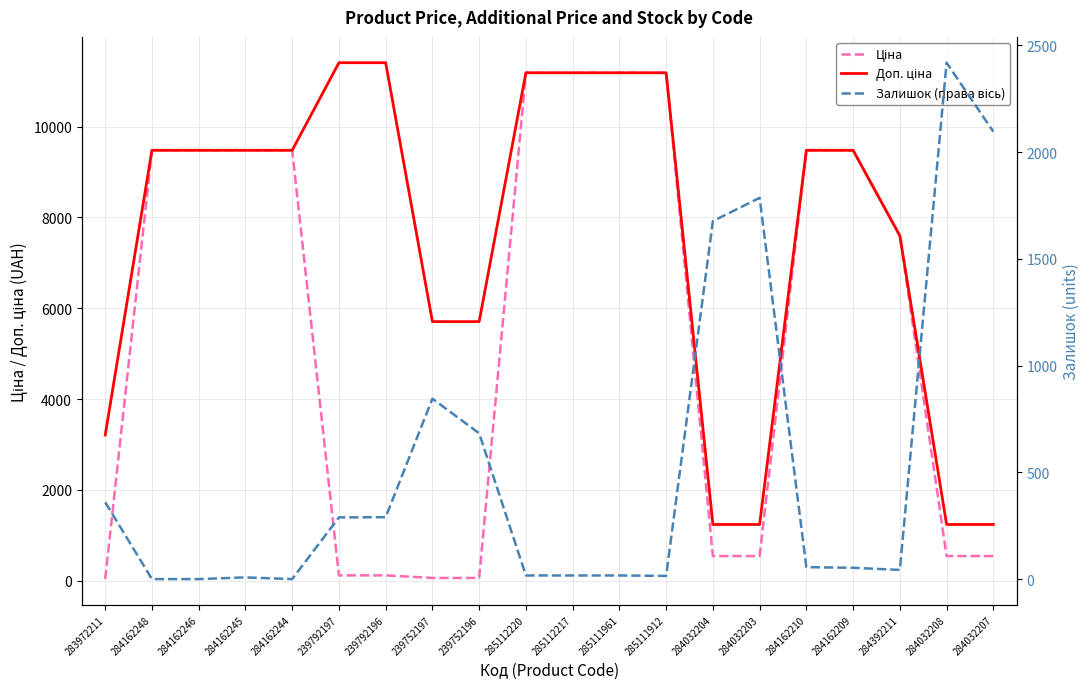

How many data points in Ціна are less than 9480?

10